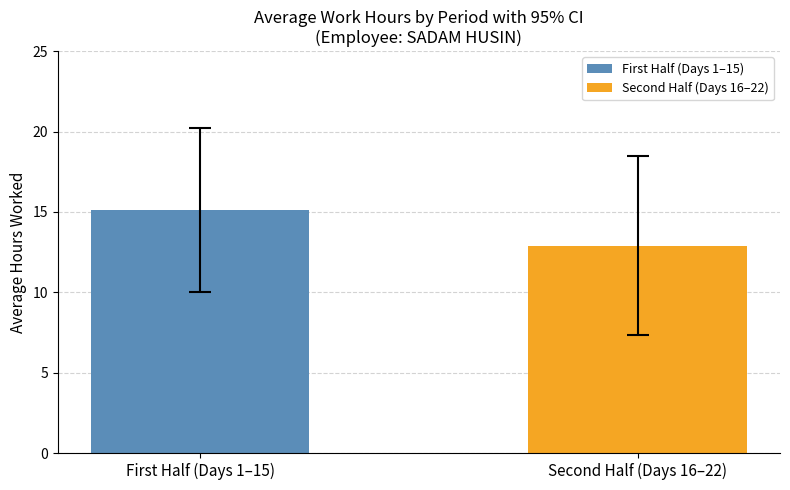

What is the highest value of the Second Half (Days 16–22) series?

12.9